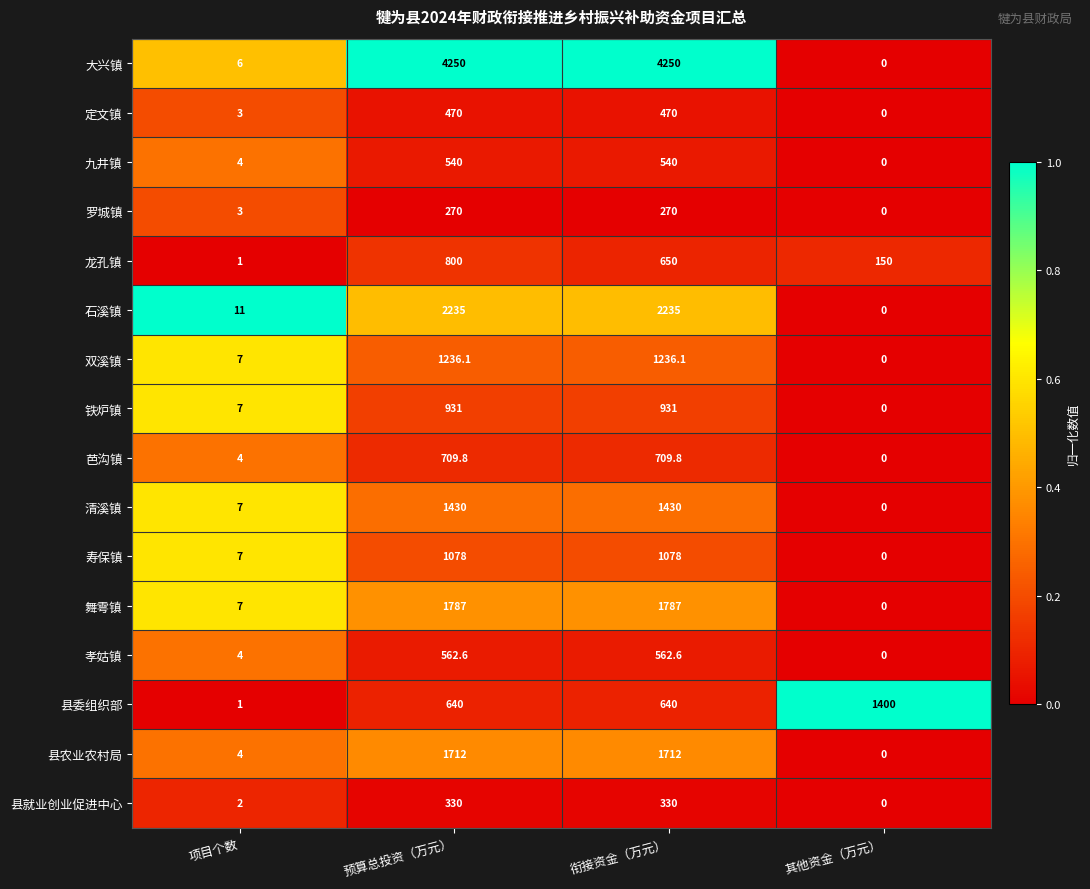

What is the difference between the highest and lowest values at 预算总投资（万元）?

3980.0